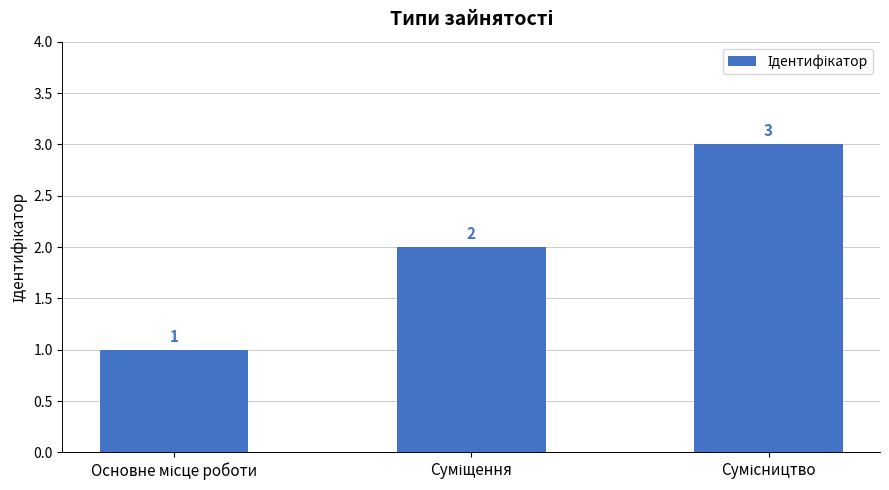

Are the bars horizontal?

No